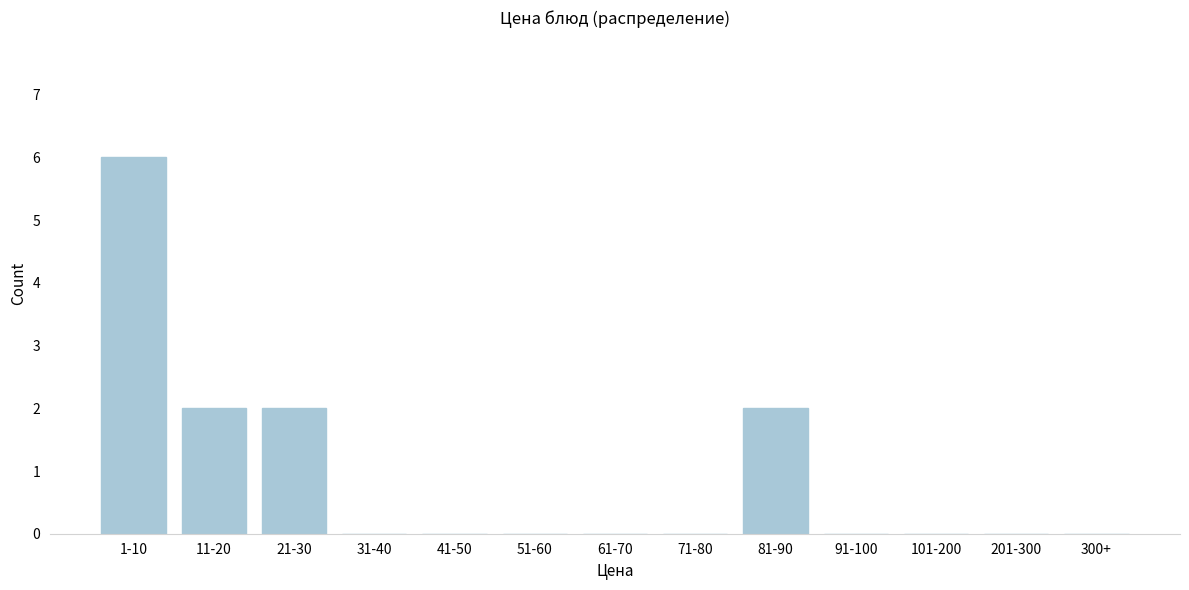

Reading left to right, list all the values displayed in this chart.

1-10=6	11-20=2	21-30=2	31-40=0	41-50=0	51-60=0	61-70=0	71-80=0	81-90=2	91-100=0	101-200=0	201-300=0	300+=0